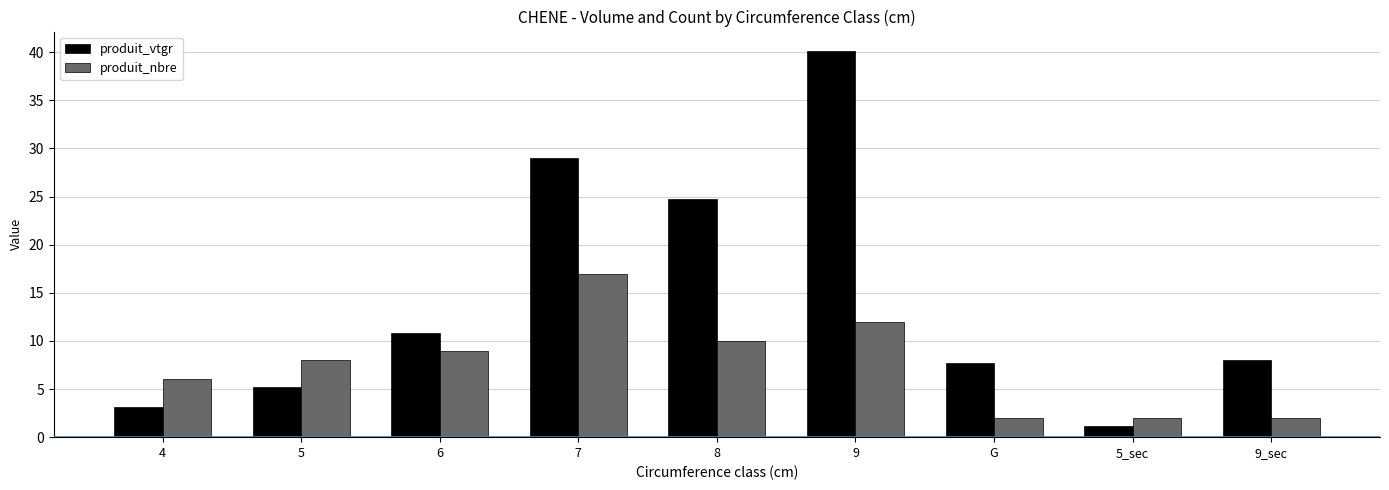

At which category is the sum across all series the highest?

9